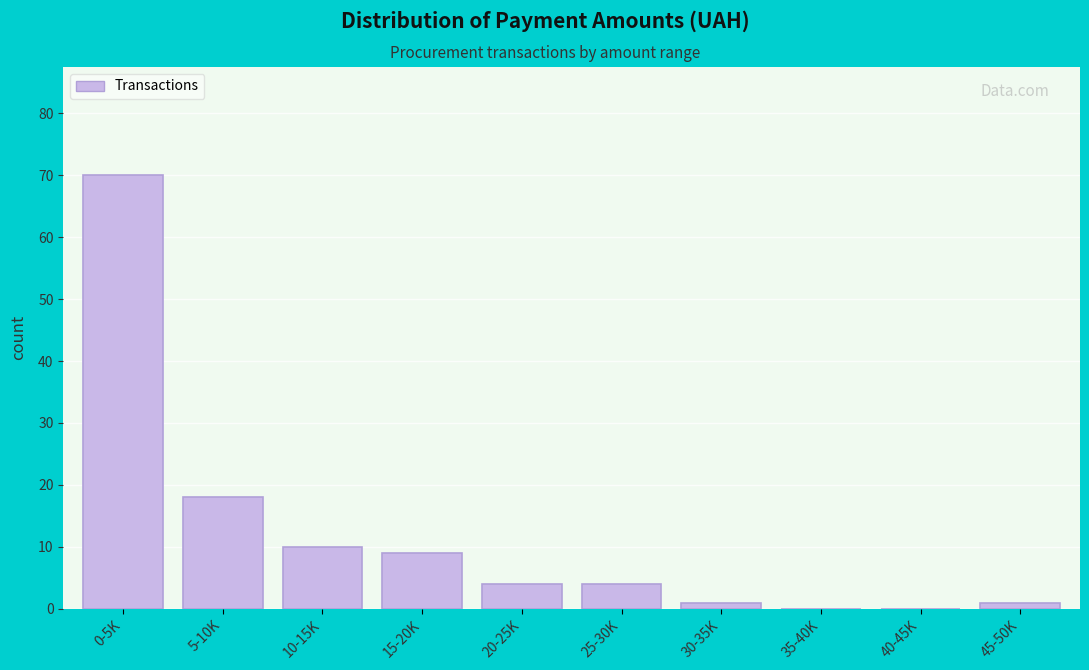

Reading left to right, extract all data points from this chart.

0-5K=70	5-10K=18	10-15K=10	15-20K=9	20-25K=4	25-30K=4	30-35K=1	35-40K=0	40-45K=0	45-50K=1